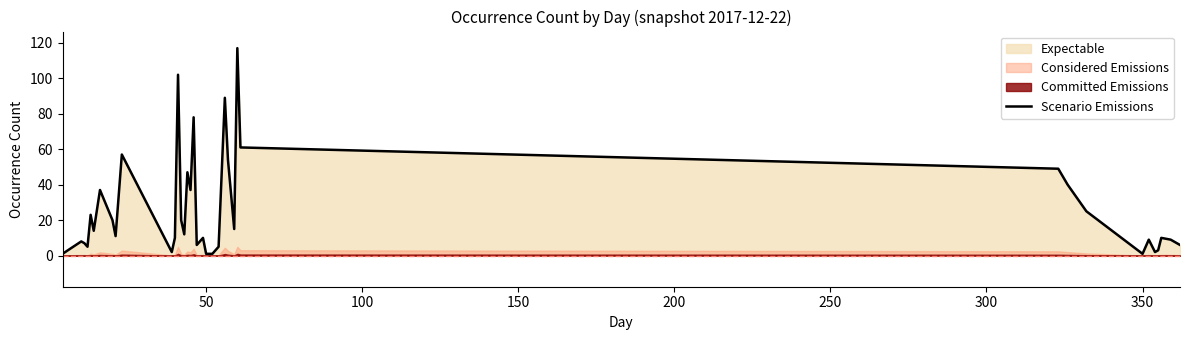

What is the maximum value shown in the chart?

117